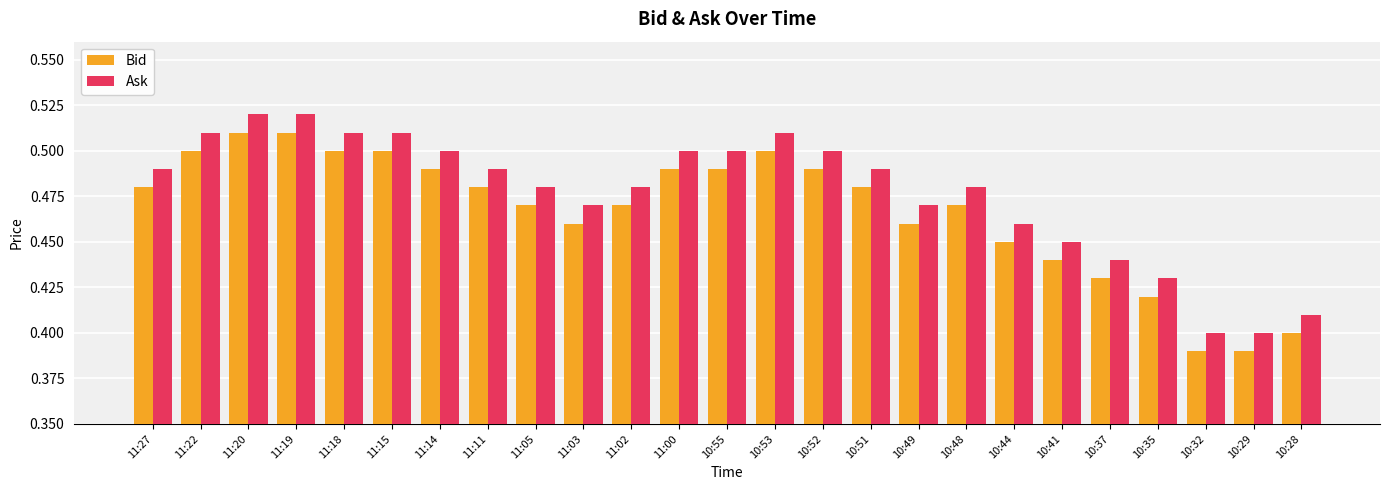

How many categories are shown in the chart?

25